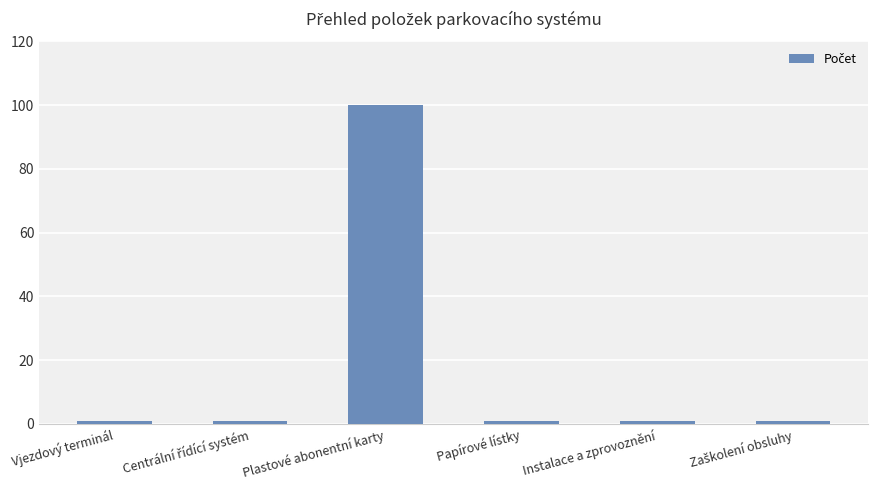

Which has a higher value, Papírové lístky or Plastové abonentní karty?

Plastové abonentní karty